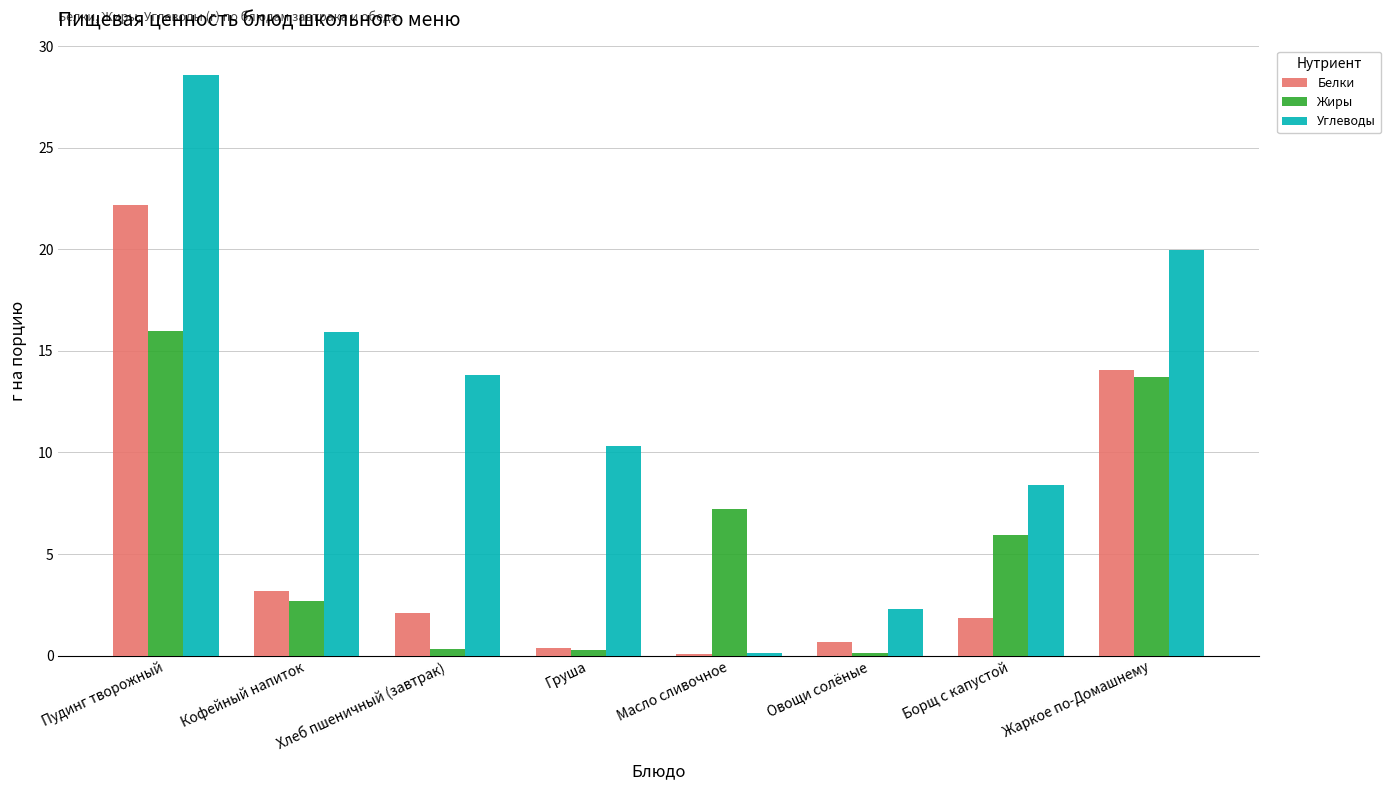

What is the maximum value shown in the chart?

28.6